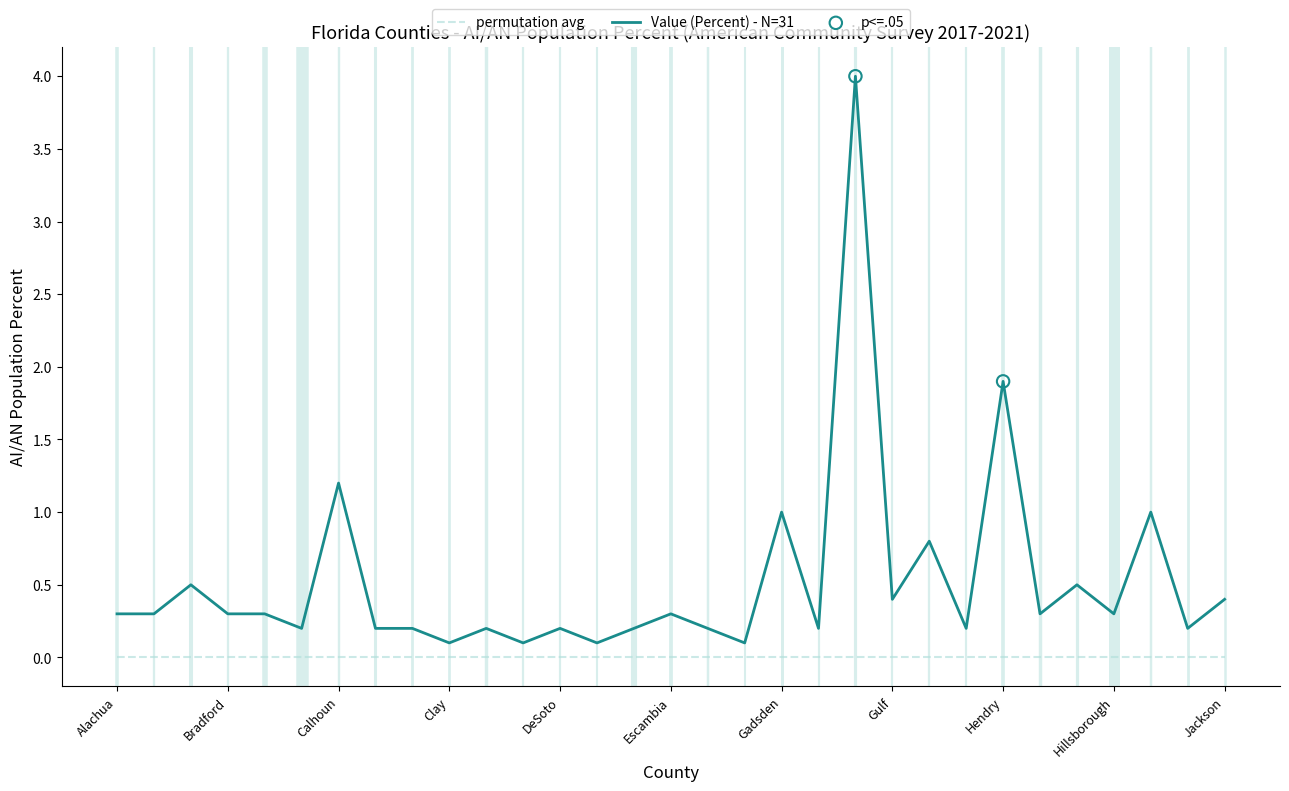

Which series has the largest range (max minus min)?

Value (Percent) - N=31